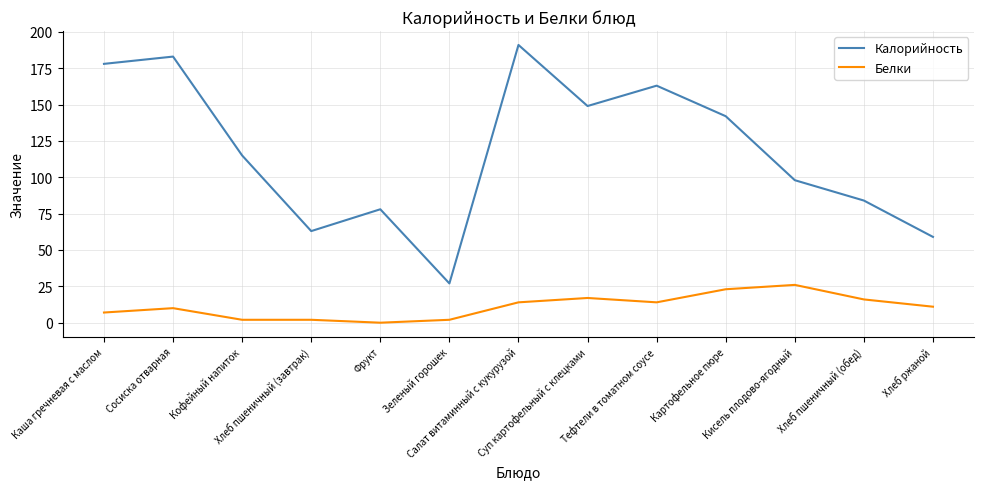

What is the average value of the Калорийность series?

118